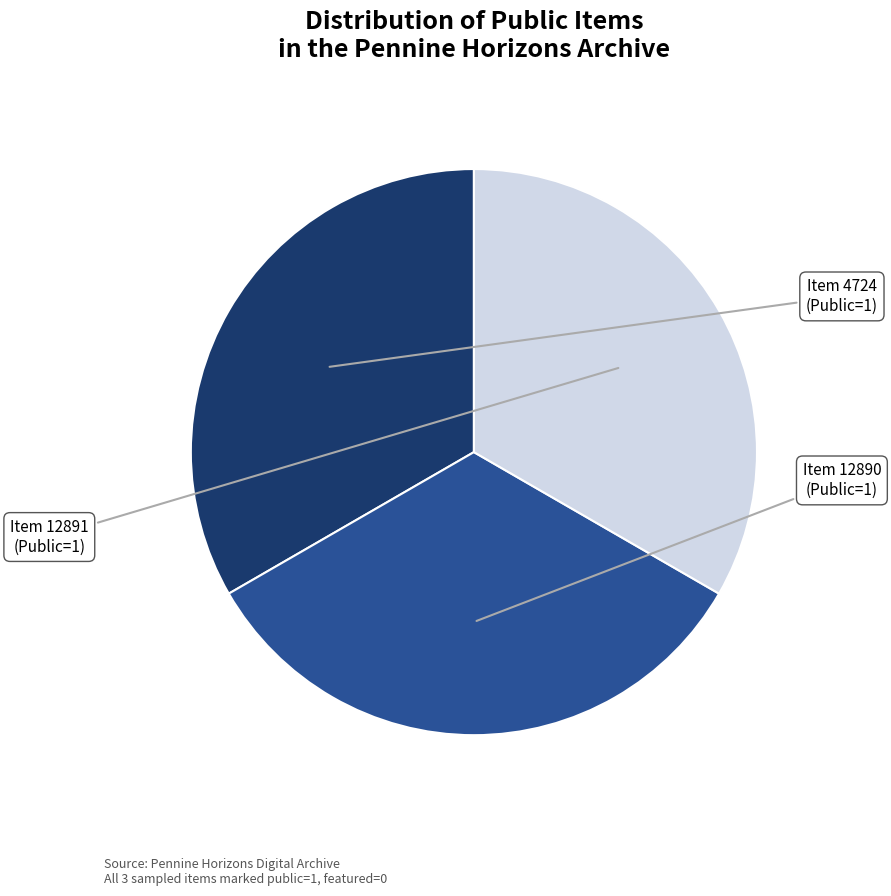

Does any single category account for the majority?

No